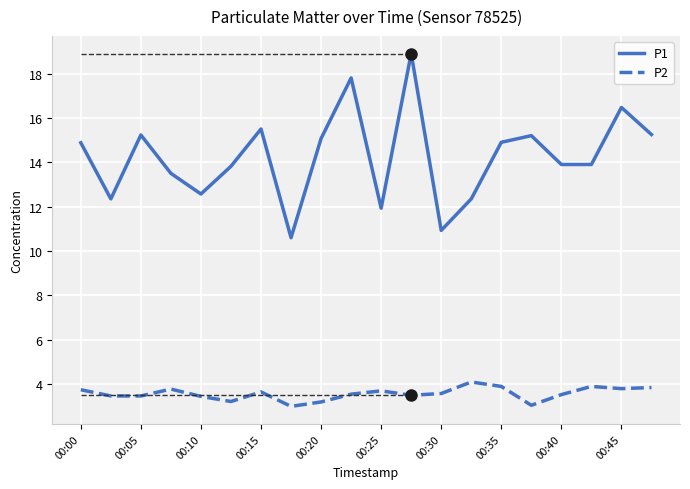

Read the P2 value at 00:40.

3.5